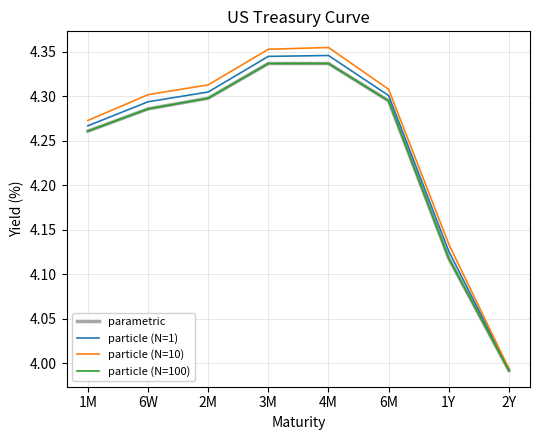

What is the greatest value displayed?

4.4